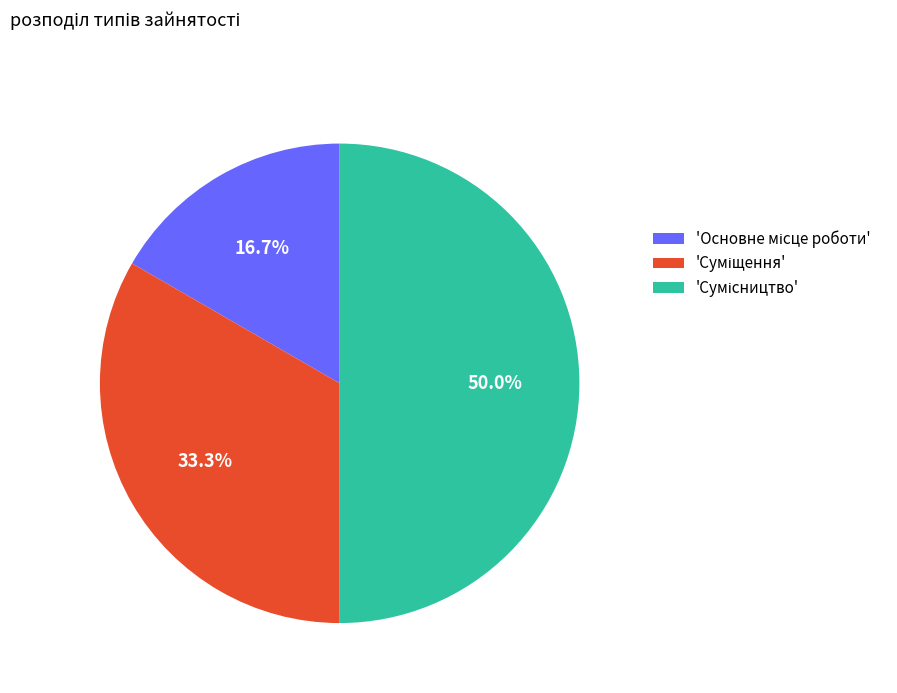

How many slices are in this pie chart?

3